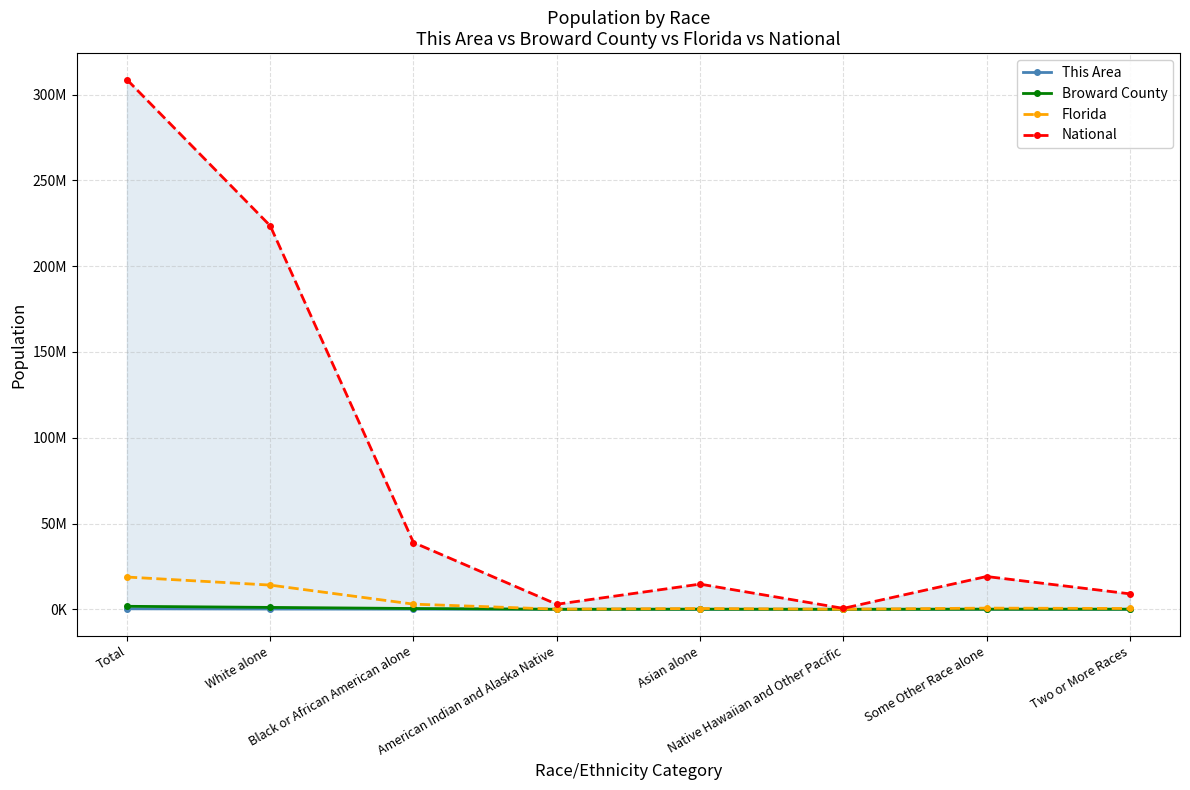

List the labels in order of Florida value, largest first.

Total, White alone, Black or African American alone, Some Other Race alone, Two or More Races, Asian alone, American Indian and Alaska Native, Native Hawaiian and Other Pacific